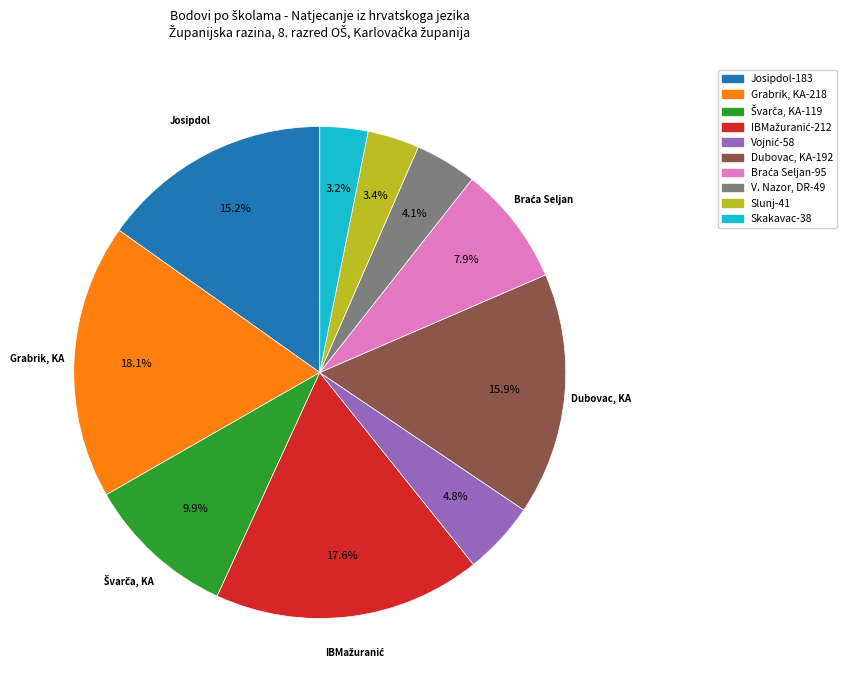

Is there a majority slice in this chart?

No